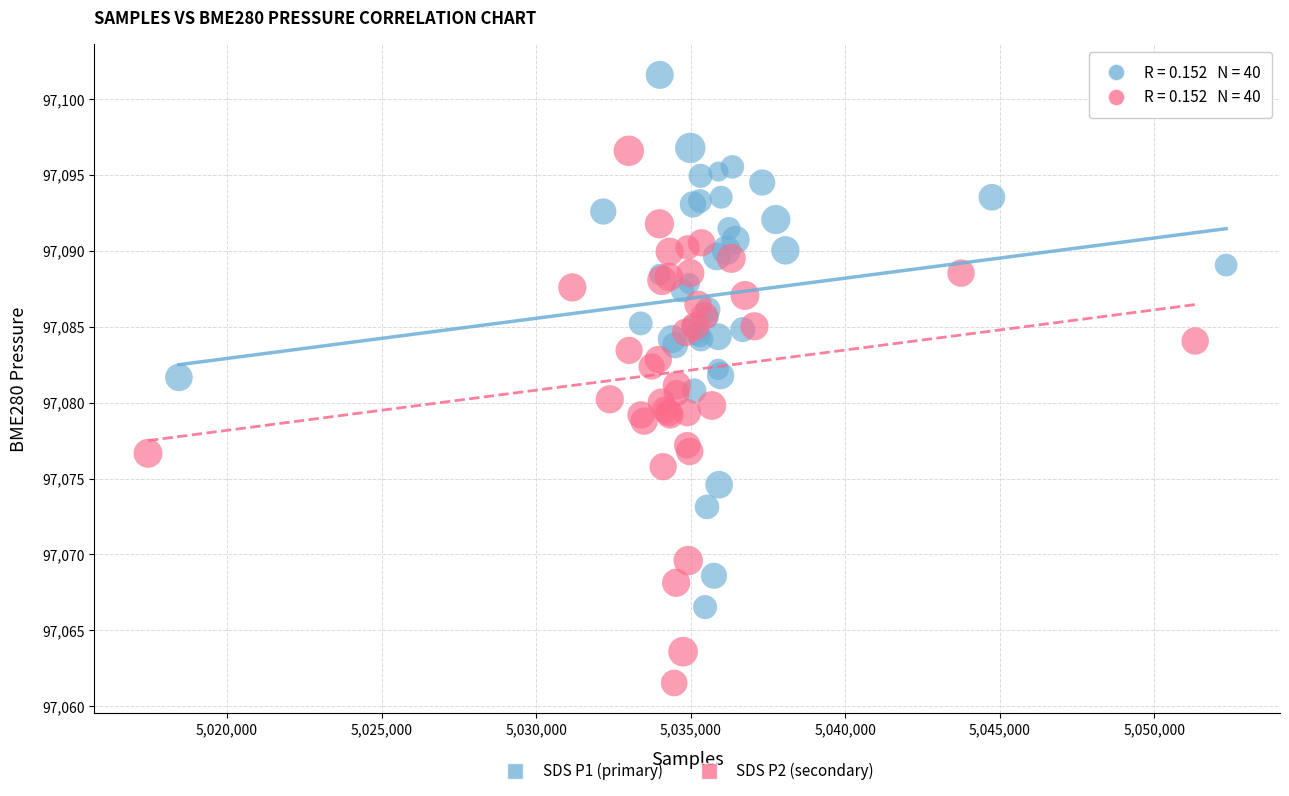

Which series reaches the maximum Y coordinate?

SDS P1 (primary)